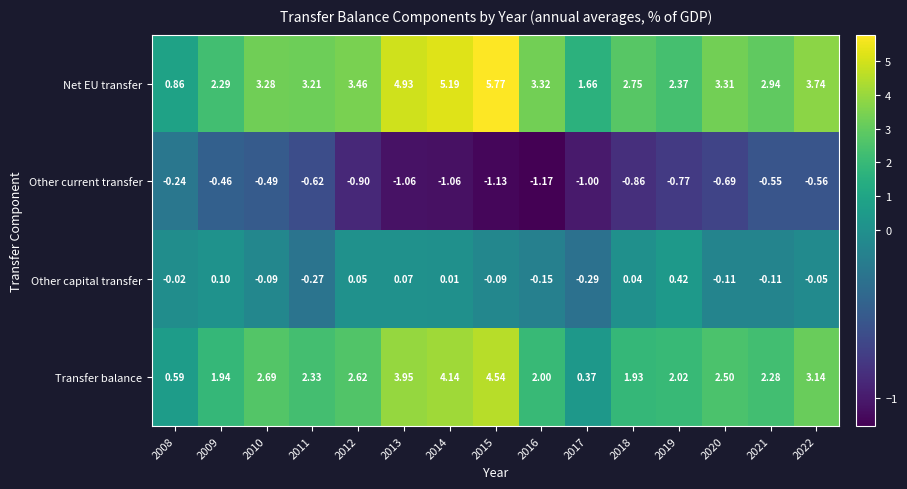

Is the value of Other capital transfer at 2010 greater than the value of Transfer balance at 2009?

No